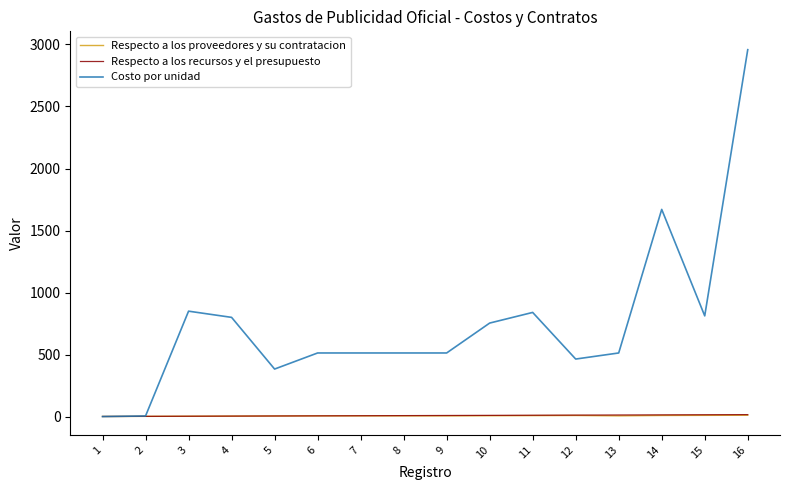

Which series has the largest range (max minus min)?

Costo por unidad